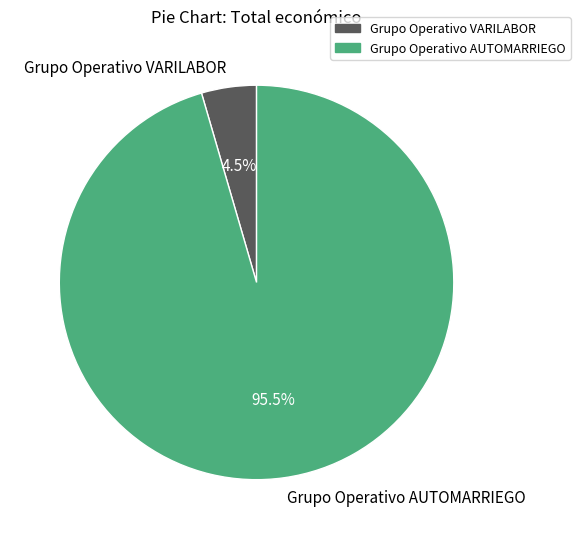

To the nearest percent, what is the difference between the largest and smallest slice percentages?

91%